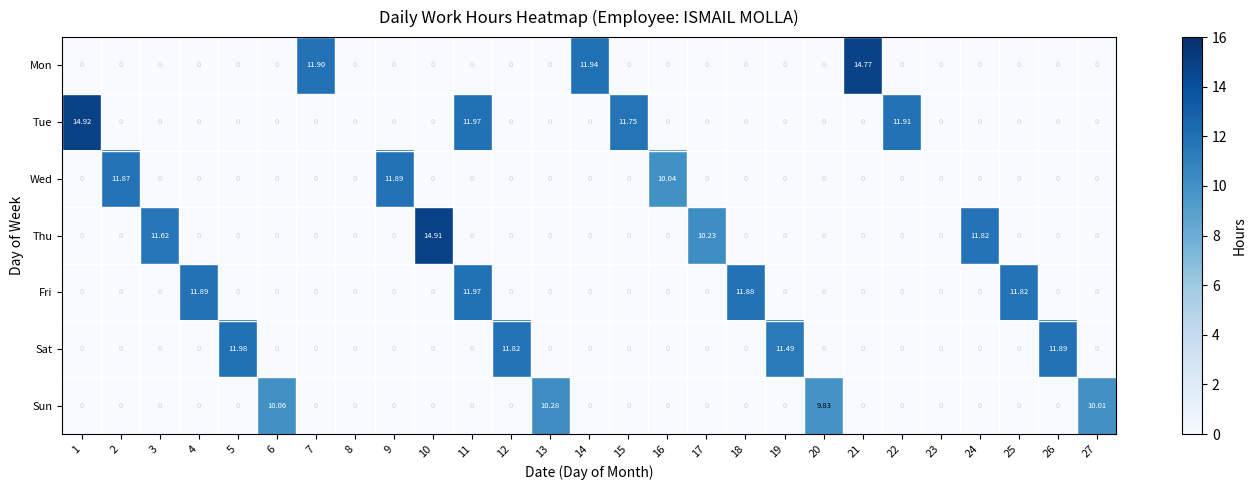

Which series has the largest range (max minus min)?

Tue